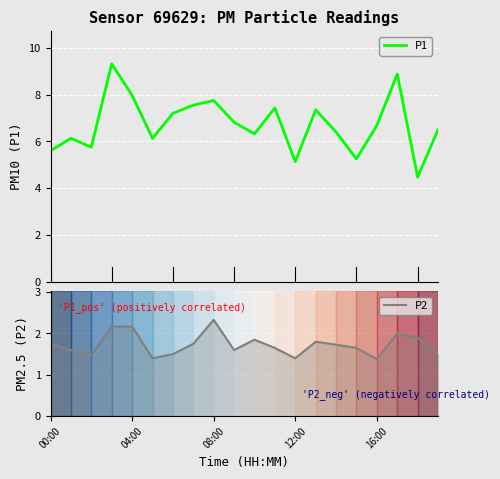

In P2, how many points are lower than both neighbors (excluding endpoints)?

5